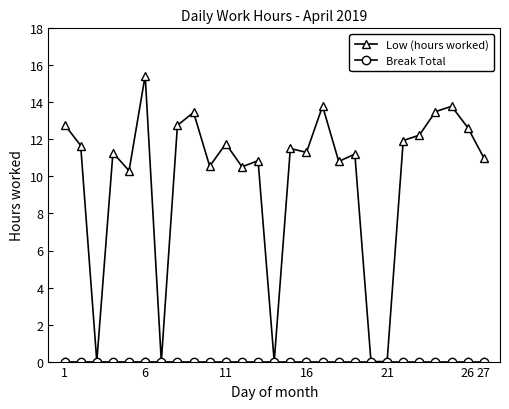

Which series has the largest total across all categories?

Low (hours worked)